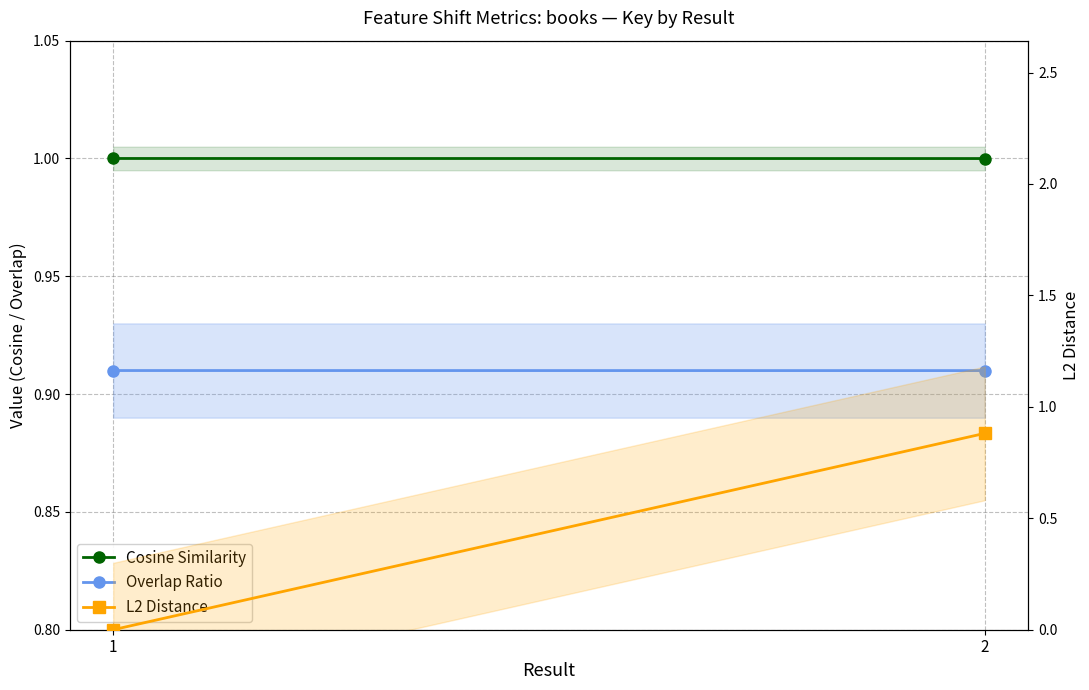

Reading left to right, transcribe all the data shown in this chart.

Cosine Similarity: 1=1.0	2=1.0
Overlap Ratio: 1=0.9	2=0.9
L2 Distance: 1=0.0	2=0.9